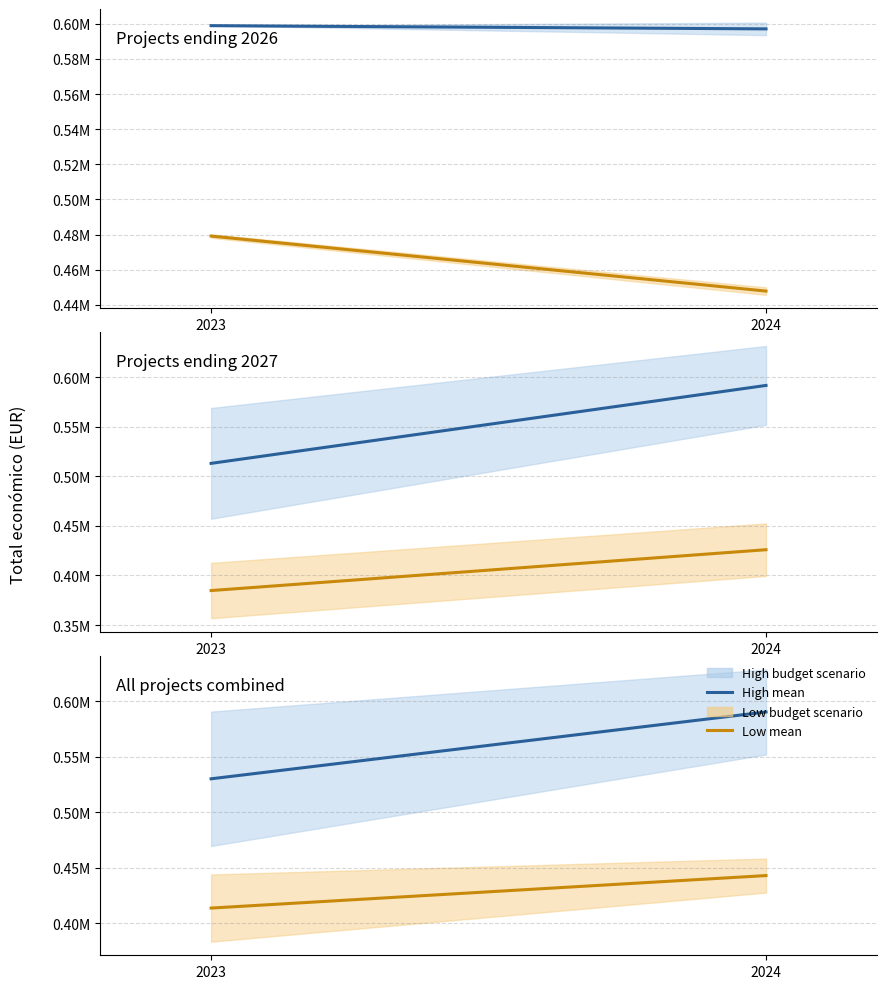

What is the sum of all High budget scenario values?

1120690.5